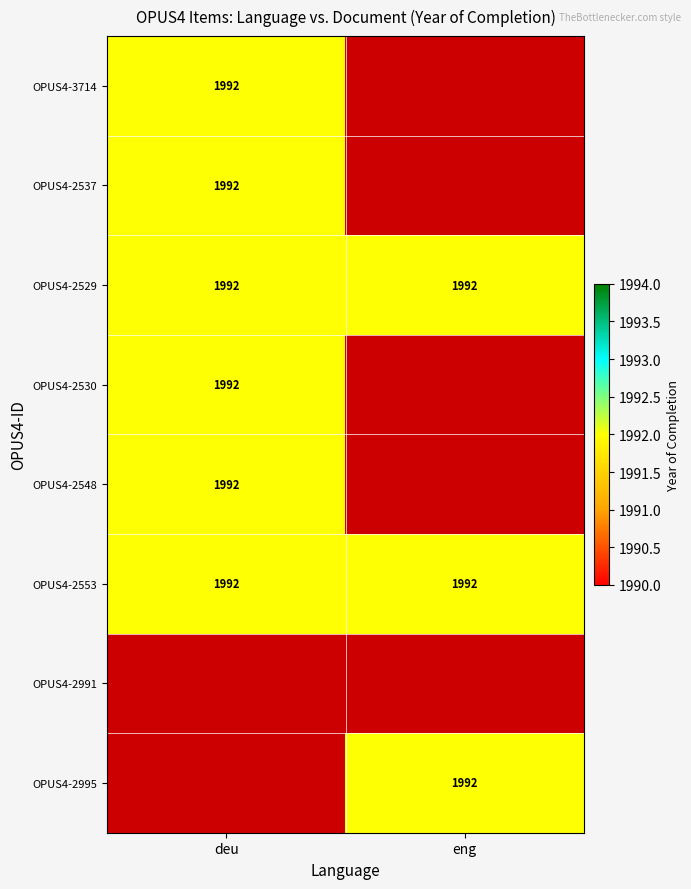

List the series in order of their overall mean, highest first.

deu, eng